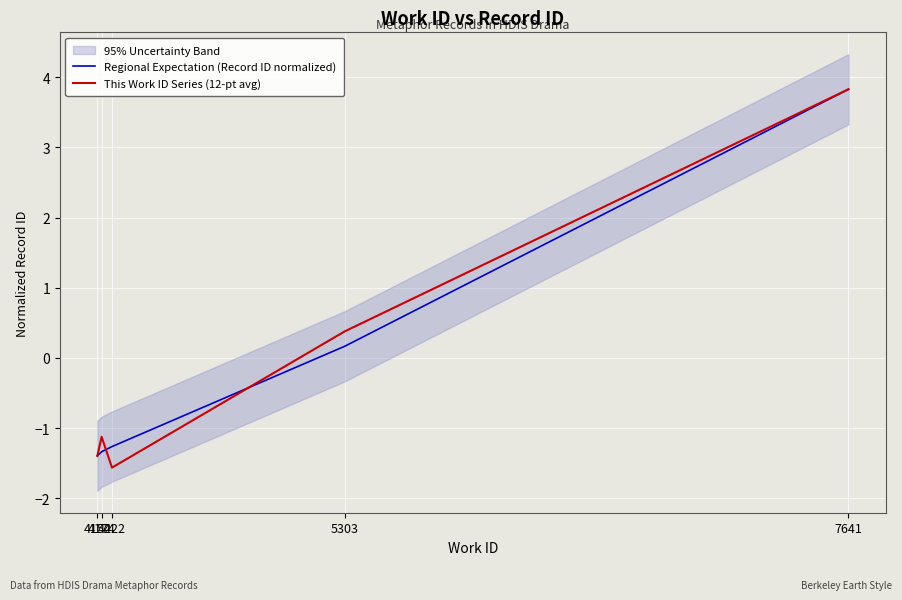

The This Work ID Series (12-pt avg) series shows 0.4 at 5303. True or false?

True